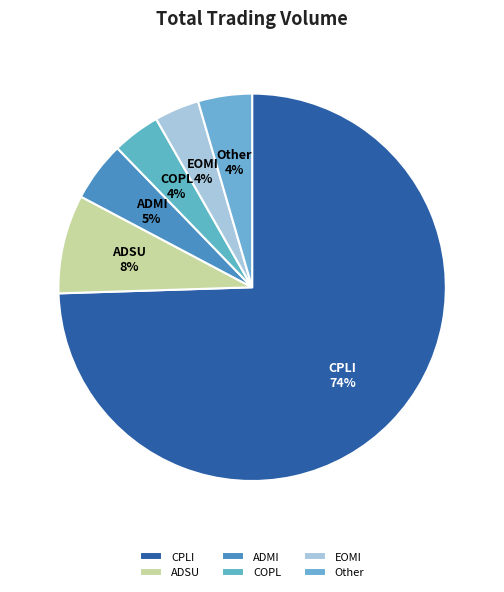

What is the largest slice in the pie chart?

CPLI